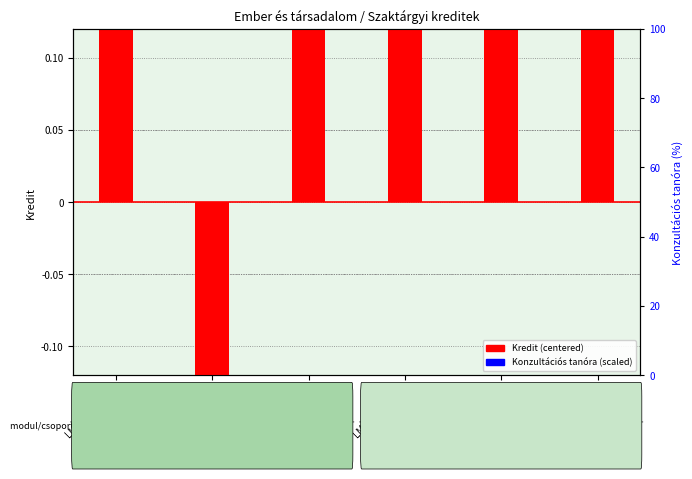

At which category does the chart reach its peak across all series?

LMG_ES101K3